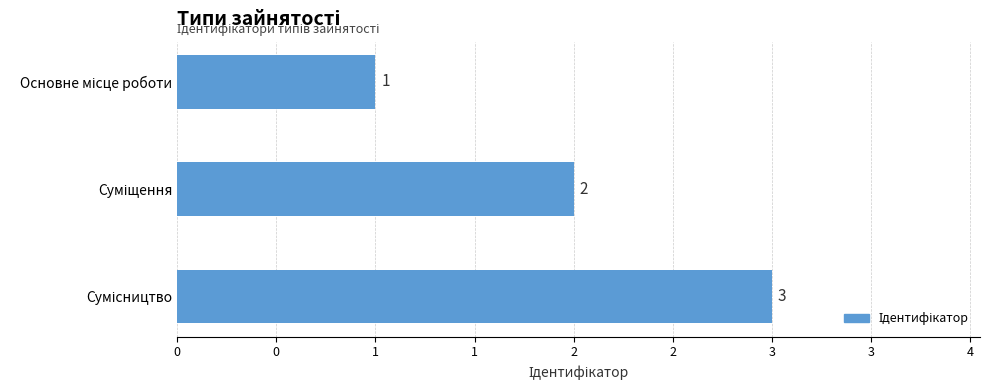

Are the bars horizontal?

Yes